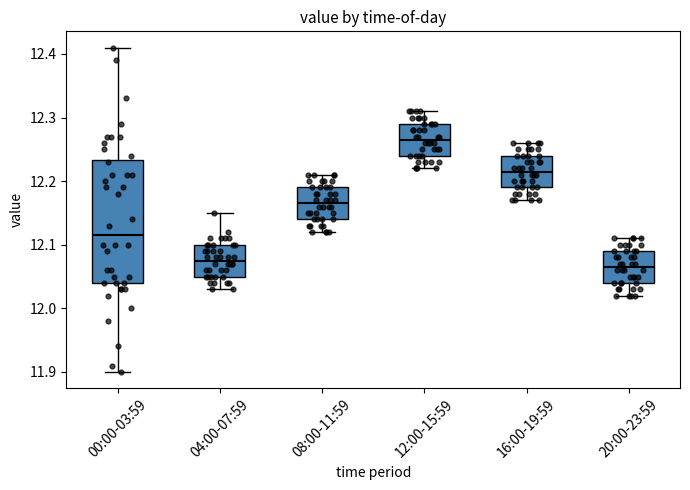

Where is the lower edge of the box for 20:00-23:59 on the y-axis? The values are not printed on the chart, so give them approximately, as read against the axis.

12.04